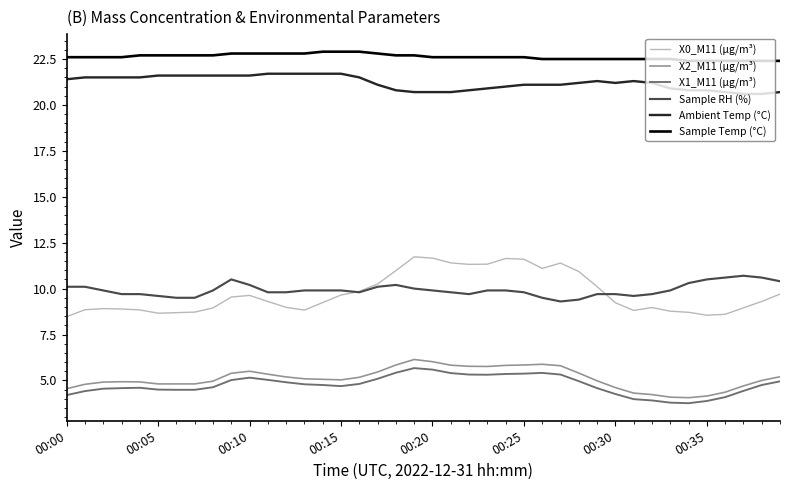

What is the maximum value for Sample RH (%)?

10.7